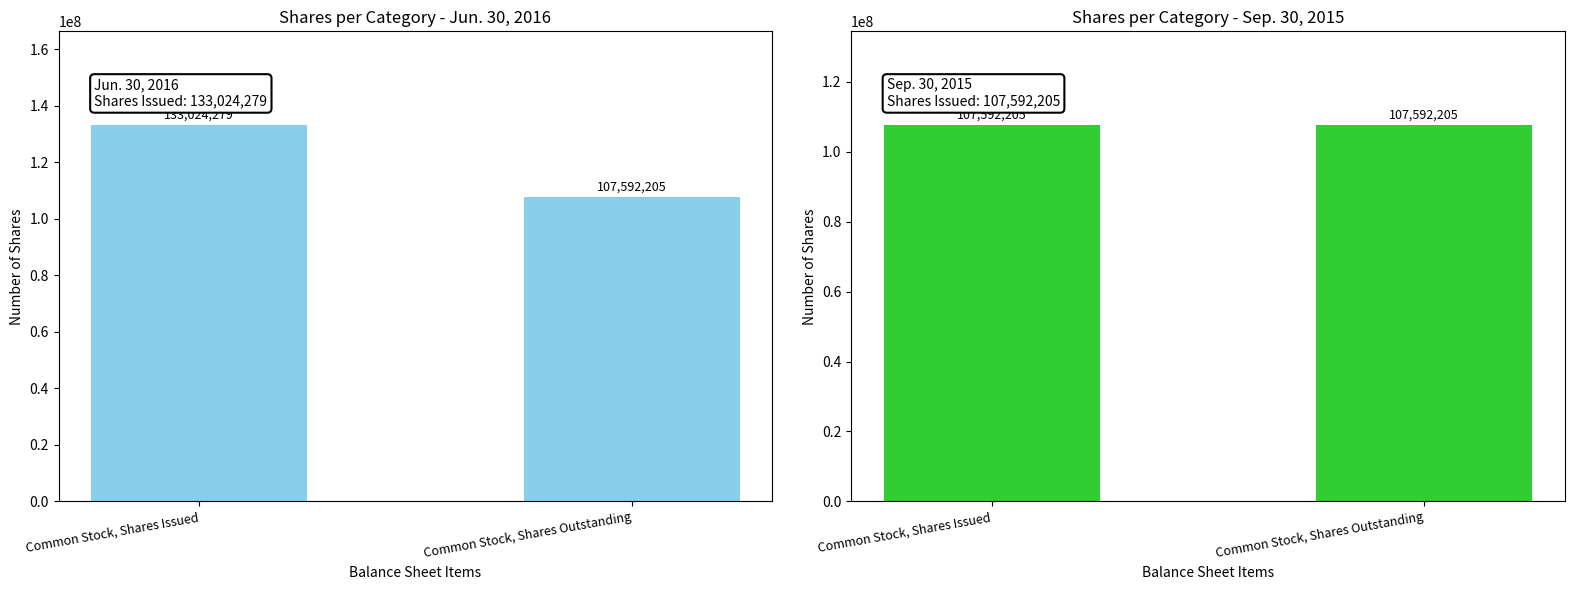

List the series in order of their peak value, highest first.

Jun. 30, 2016, Sep. 30, 2015